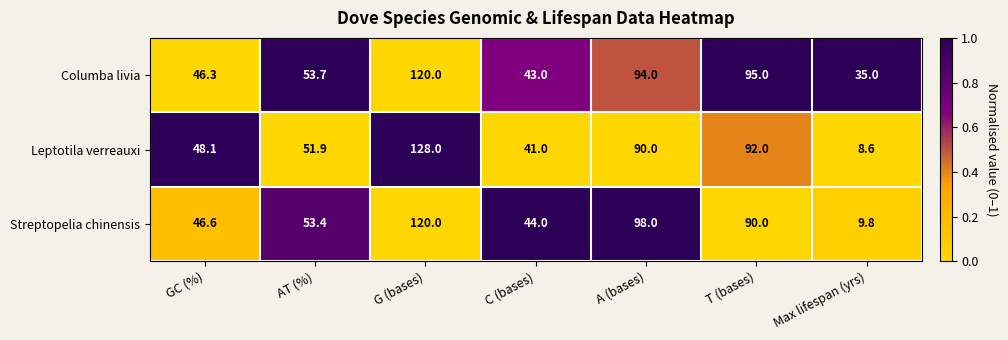

Which series changed the most between GC (%) and AT (%)?

Columba livia